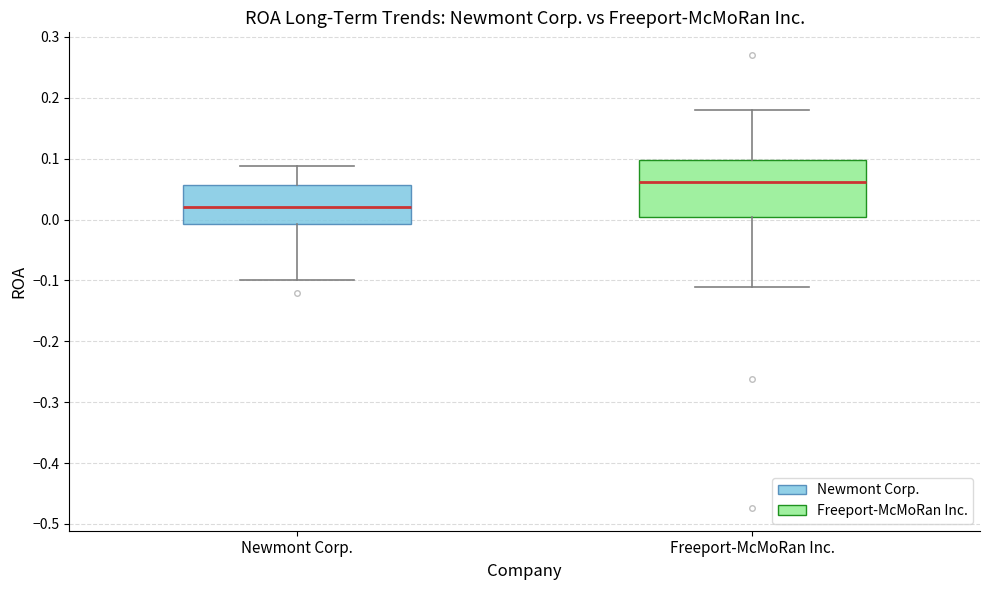

Comparing the boxes themselves (not the whiskers), which one is the tallest?

Freeport-McMoRan Inc.